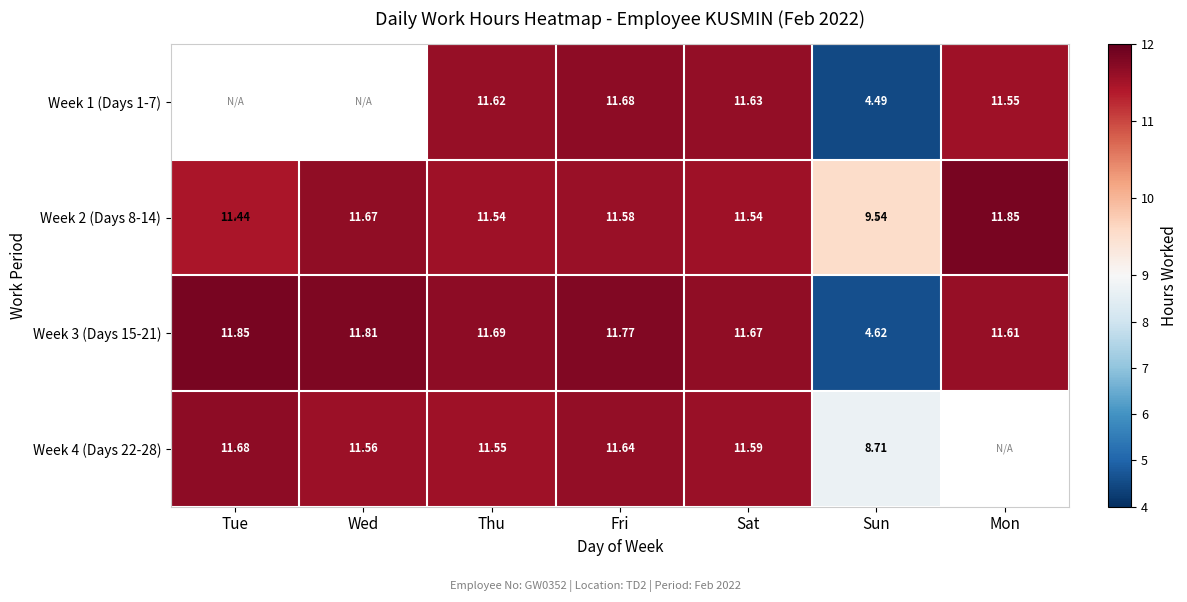

Between Thu and Sat, which series saw the biggest shift?

Week 4 (Days 22-28)